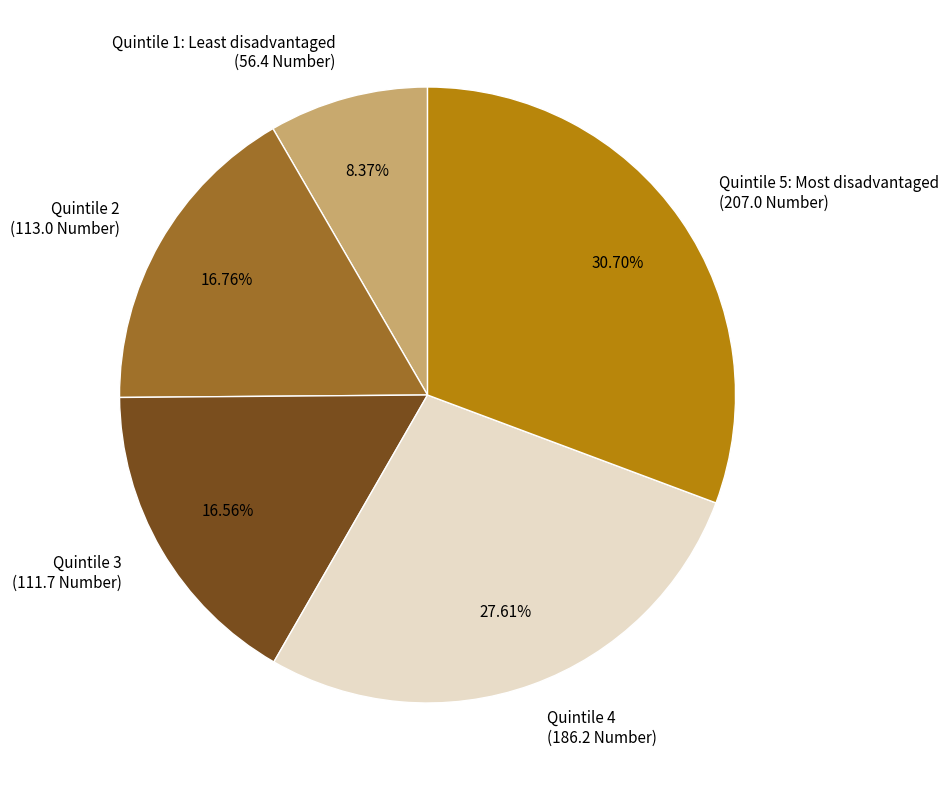

Does any single category account for the majority?

No